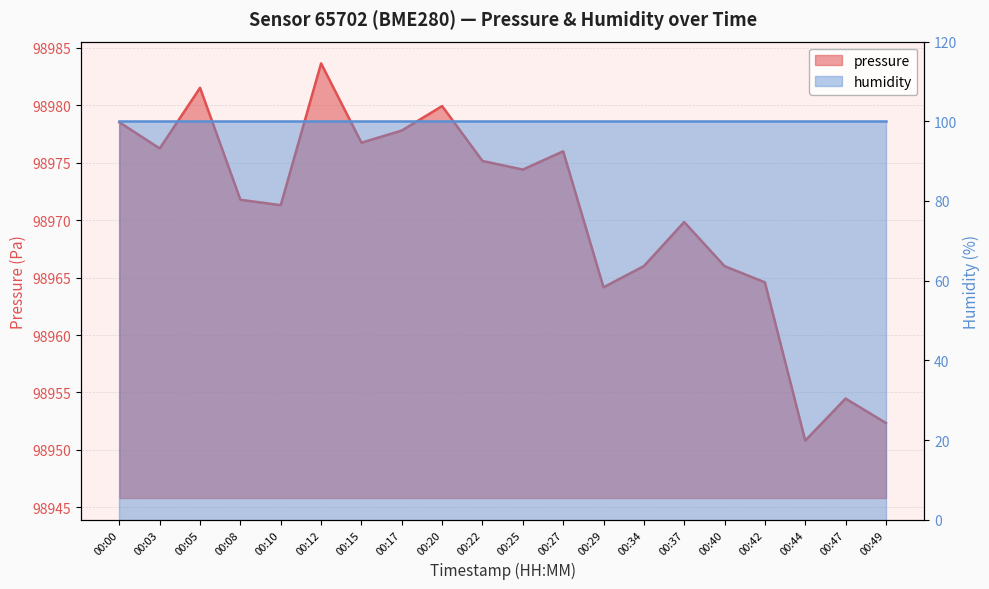

Reading left to right, extract all data points from this chart.

98978.5	98976.2	98981.5	98971.8	98971.3	98983.7	98976.8	98977.8	98979.9	98975.2	98974.4	98976.0	98964.2	98966.0	98969.8	98966.0	98964.6	98950.8	98954.5	98952.3